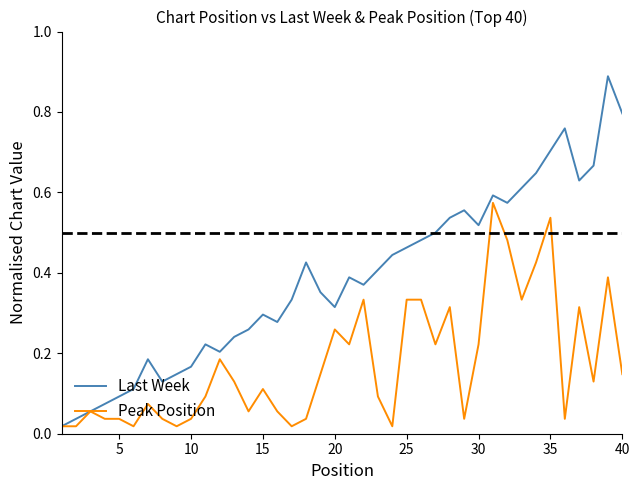

Which series has the largest range (max minus min)?

Last Week